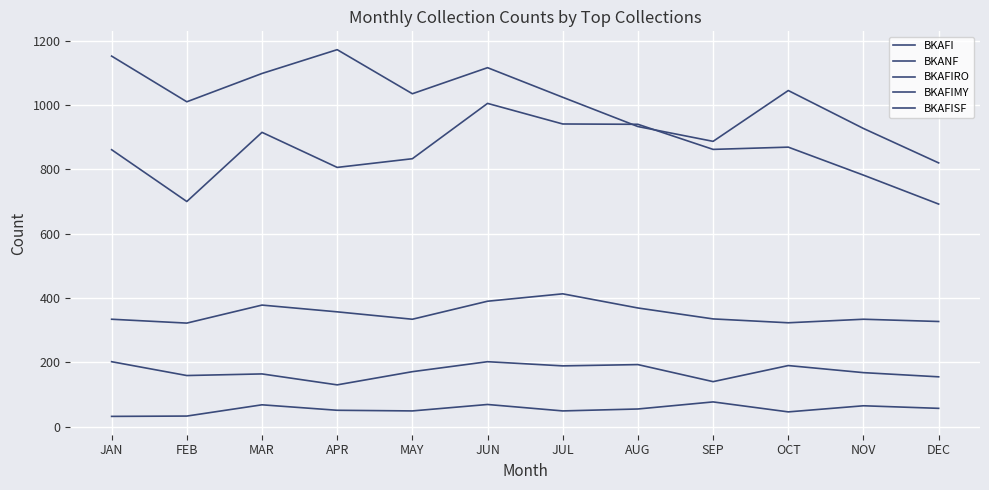

Does the chart have visible grid lines?

Yes